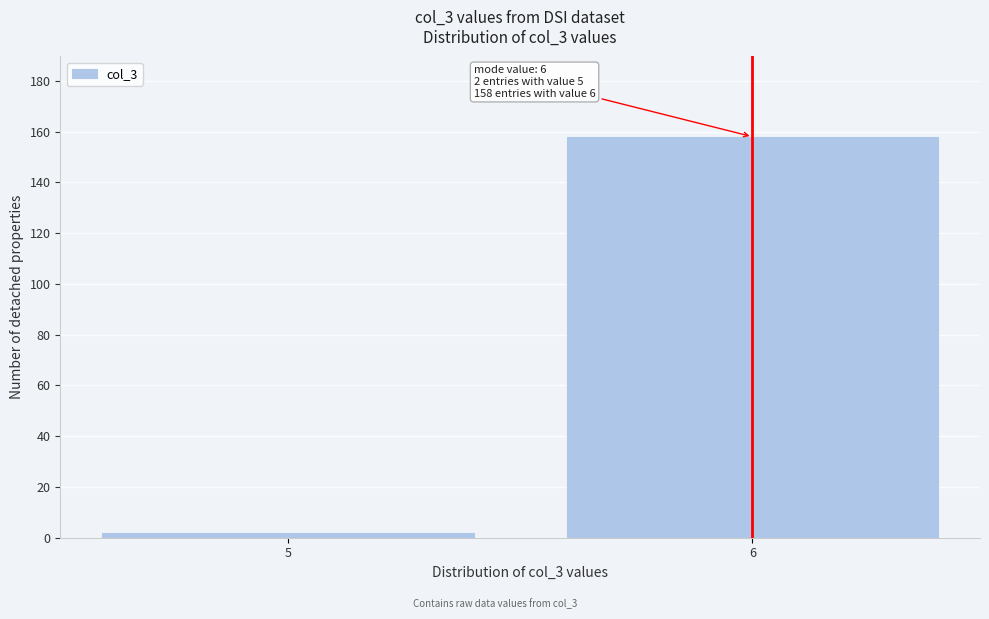

Reading right to left, extract all data points from this chart.

6=158	5=2